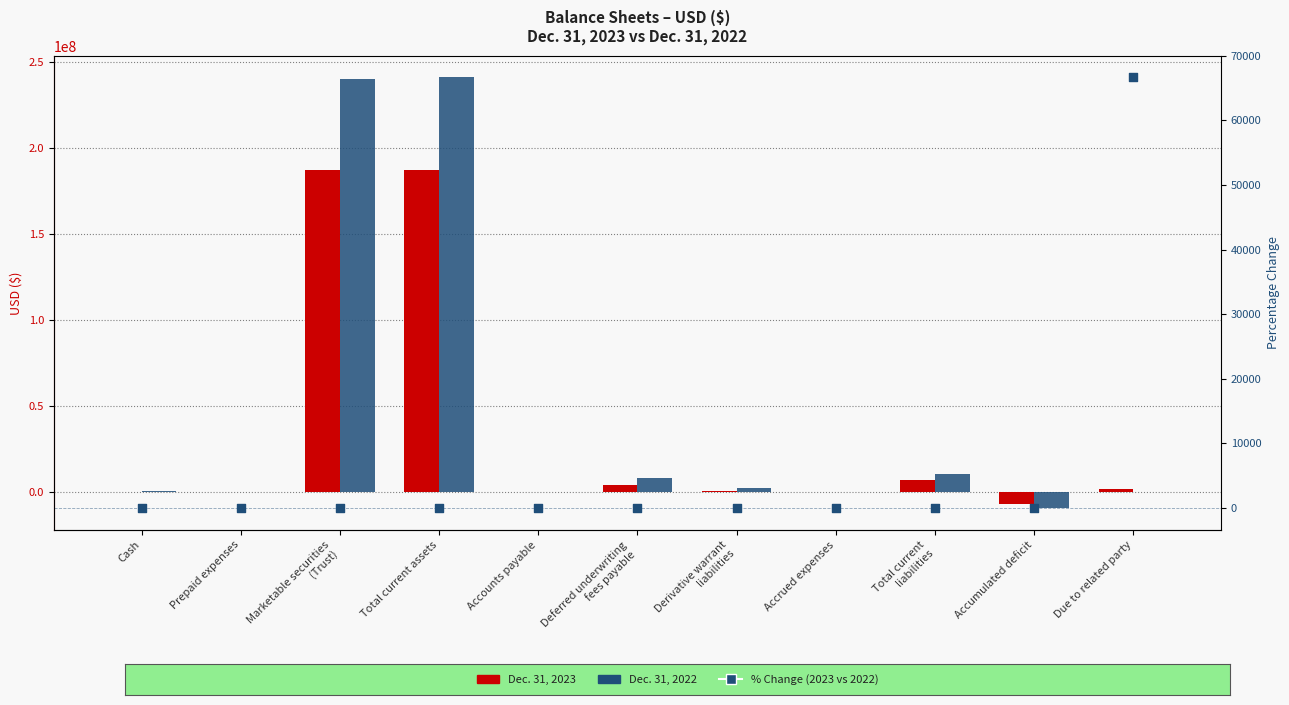

Which series reaches the minimum Y coordinate?

Dec. 31, 2022